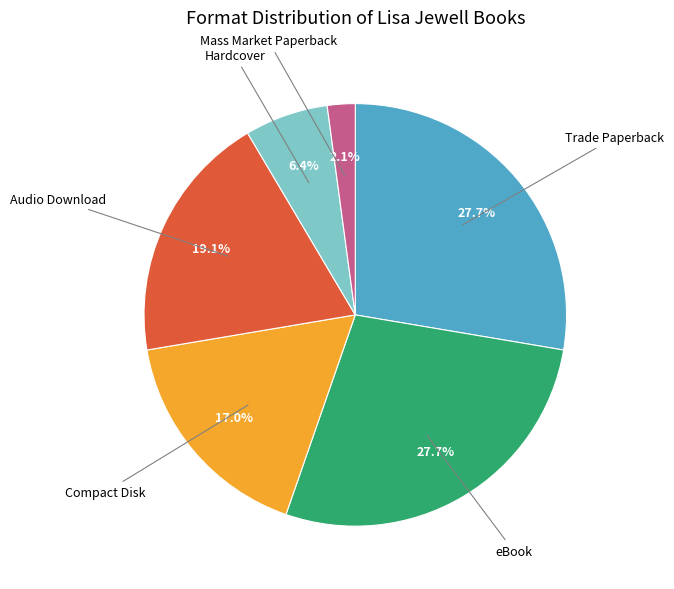

Does any single category account for the majority?

No